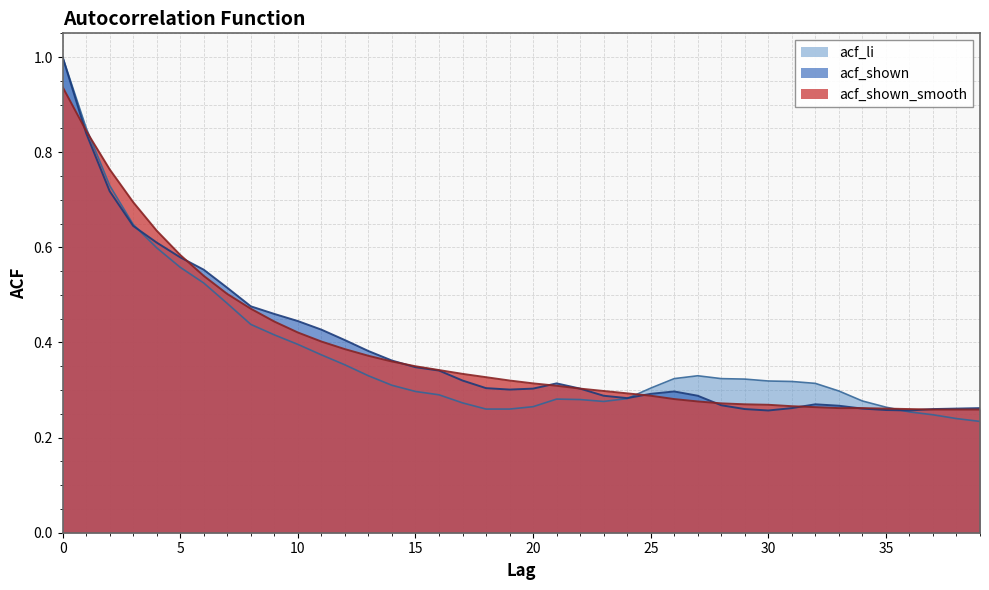

List the series in order of their peak value, highest first.

acf_li, acf_shown, acf_shown_smooth